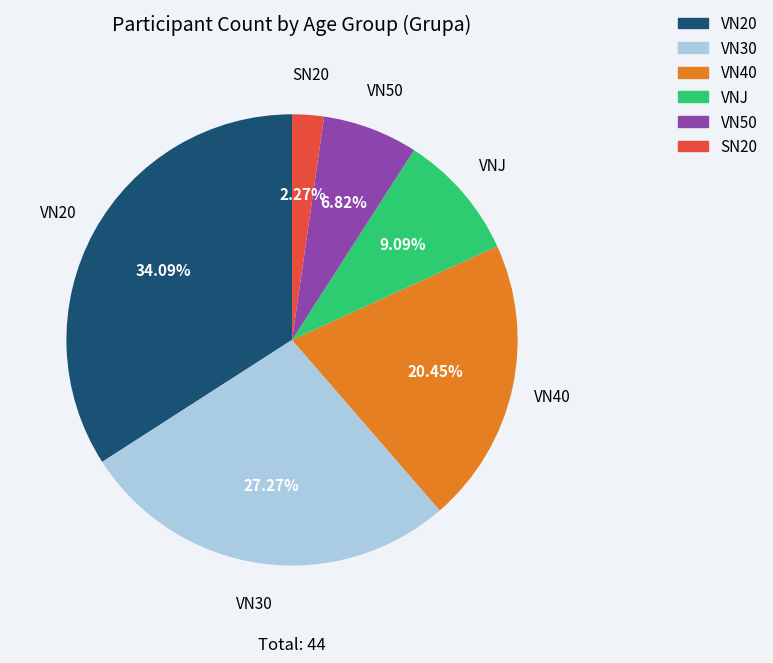

What is the total percentage of VNJ and VN50?

15.9%